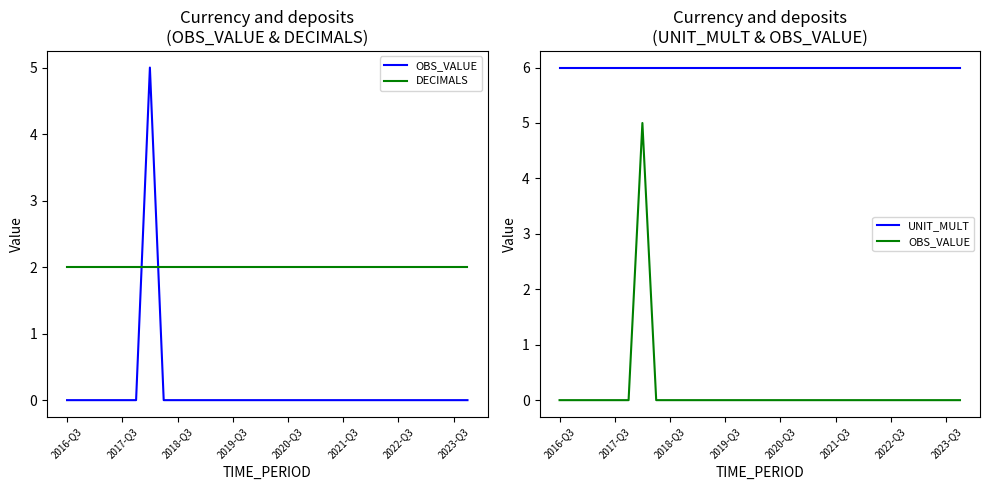

Reading left to right, what are all the values shown in this chart?

OBS_VALUE: 0	0	0	0	0	0	5	0	0	0	0	0	0	0	0	0	0	0	0	0	0	0	0	0	0	0	0	0	0	0
DECIMALS: 2	2	2	2	2	2	2	2	2	2	2	2	2	2	2	2	2	2	2	2	2	2	2	2	2	2	2	2	2	2
UNIT_MULT: 6	6	6	6	6	6	6	6	6	6	6	6	6	6	6	6	6	6	6	6	6	6	6	6	6	6	6	6	6	6